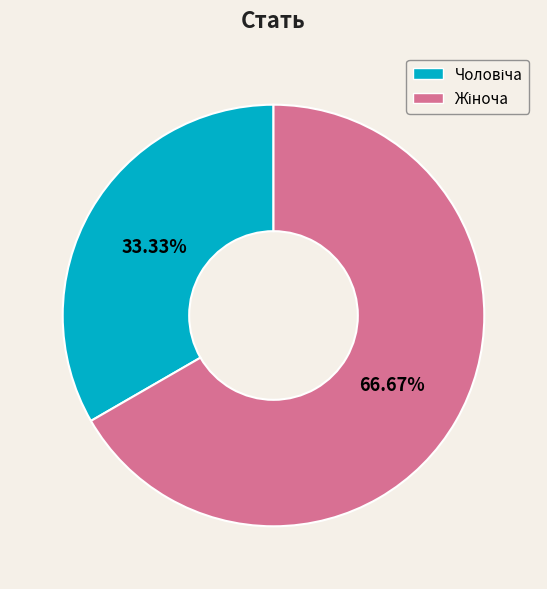

Which category has the smallest portion of the pie?

Чоловіча